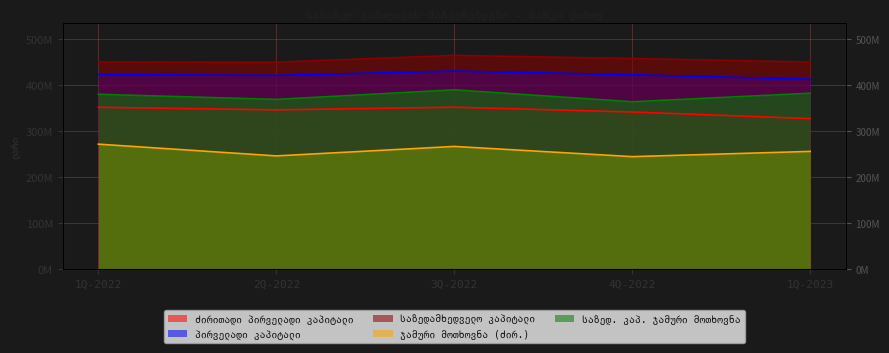

What are all the series names shown in the legend?

ძირითადი პირველადი კაპიტალი, პირველადი კაპიტალი, საზედამხედველო კაპიტალი, ჯამური მოთხოვნა (ძირ.), საზედ. კაპ. ჯამური მოთხოვნა